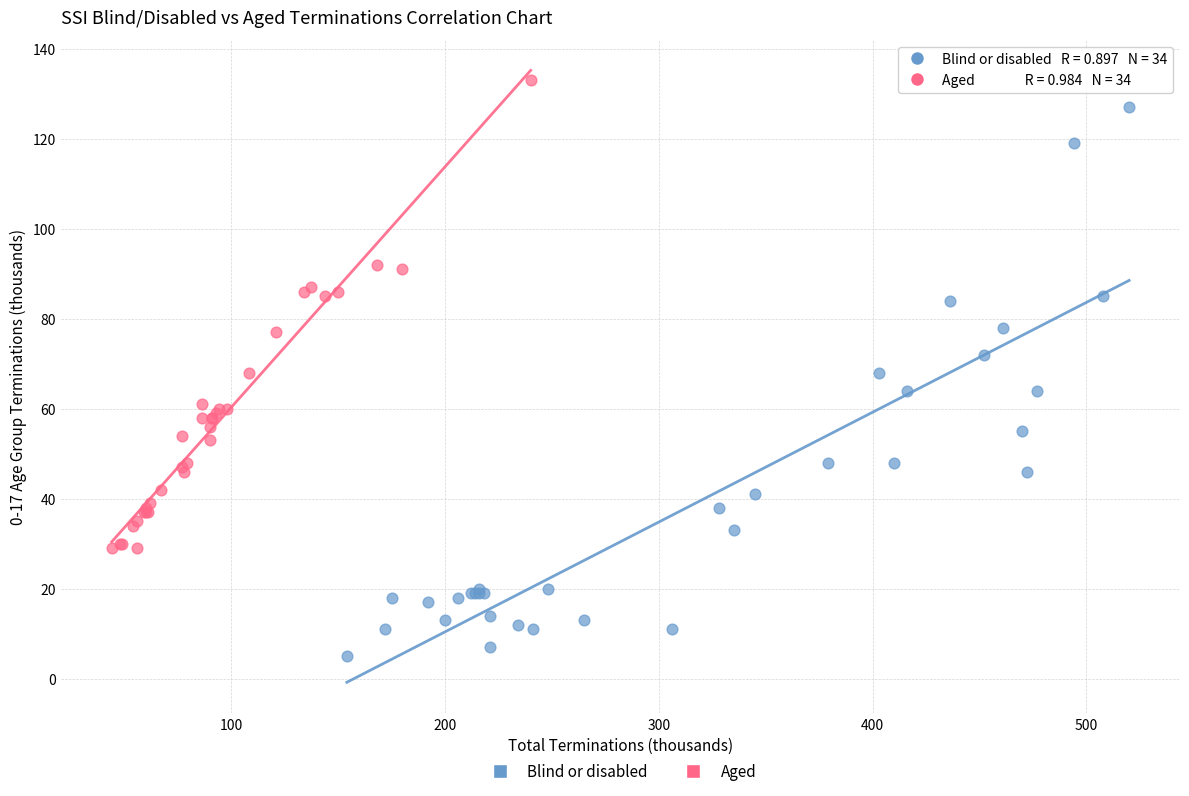

Which series reaches the minimum Y coordinate?

Blind or disabled